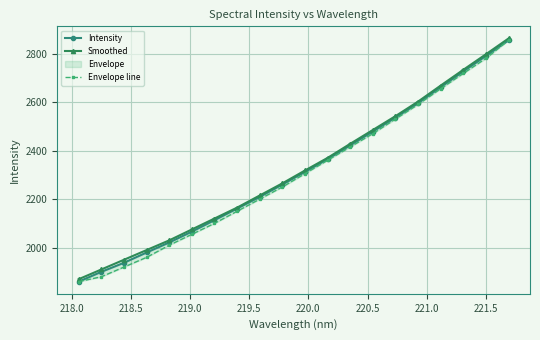

What is the value of the Smoothed point at the 7th from the left?

2120